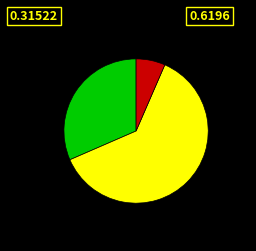

Is there a majority slice in this chart?

Yes